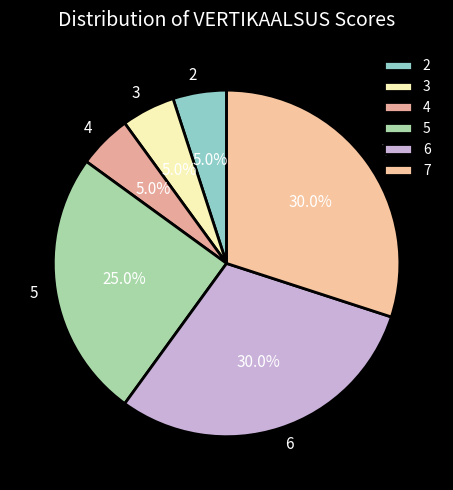

Which has a higher value, 6 or 5?

6